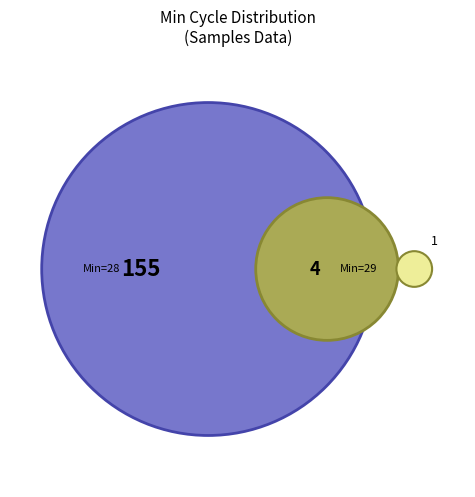

Between 28 and 28, which is larger?

28